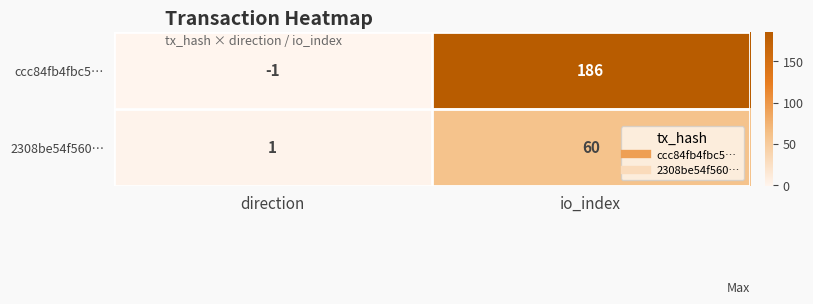

What is the maximum value for ccc84fb4fbc5…?

186